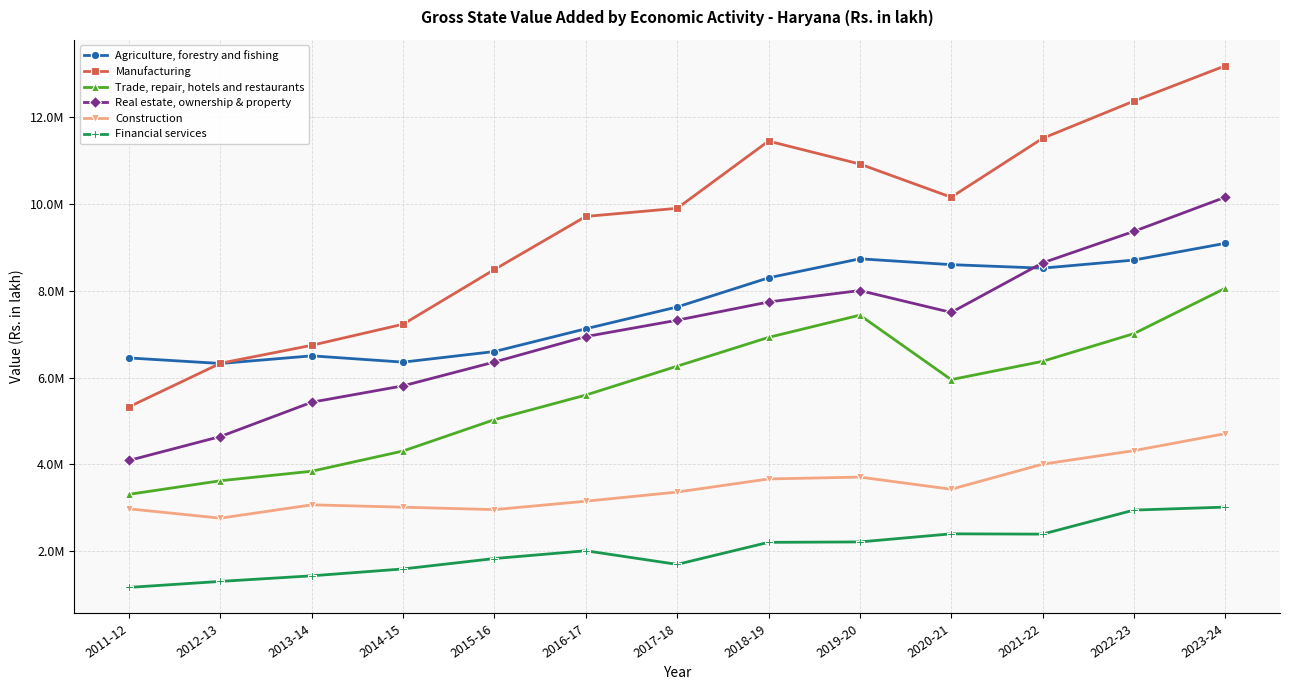

What is the label of the 4th point from the right?

2020-21